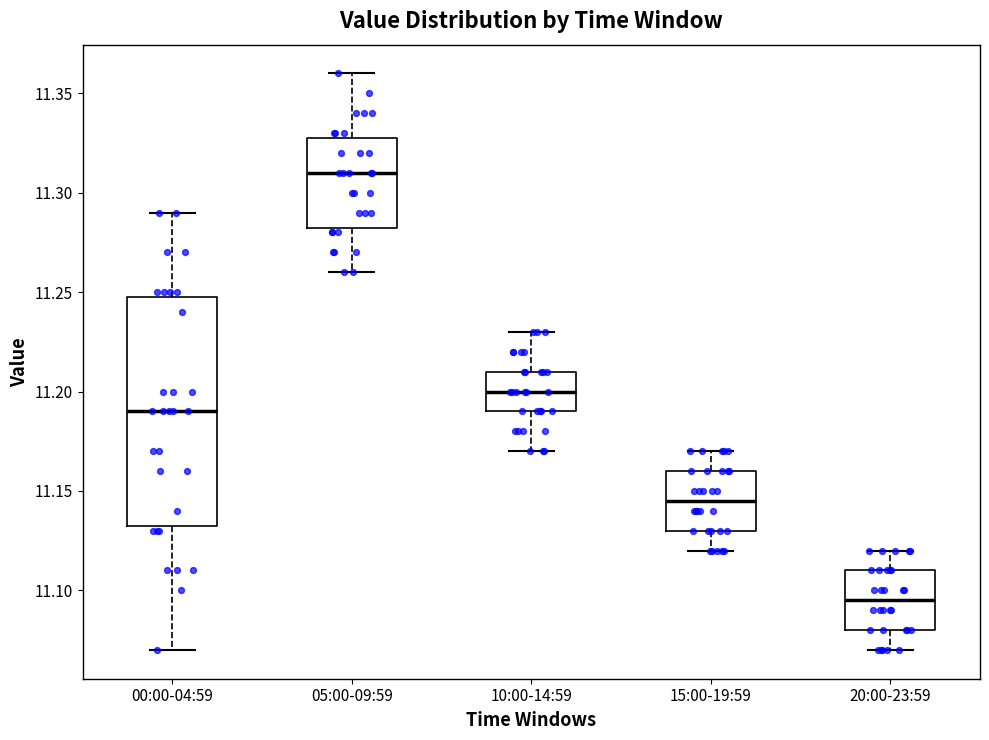

Comparing the boxes themselves (not the whiskers), which one is the tallest?

00:00-04:59